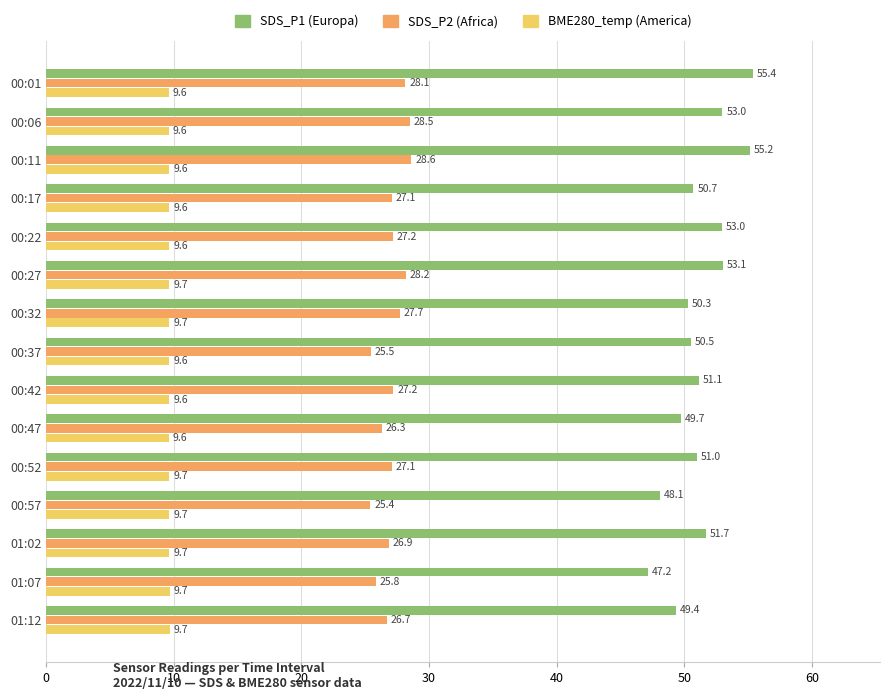

What is the minimum value shown in the chart?

9.6